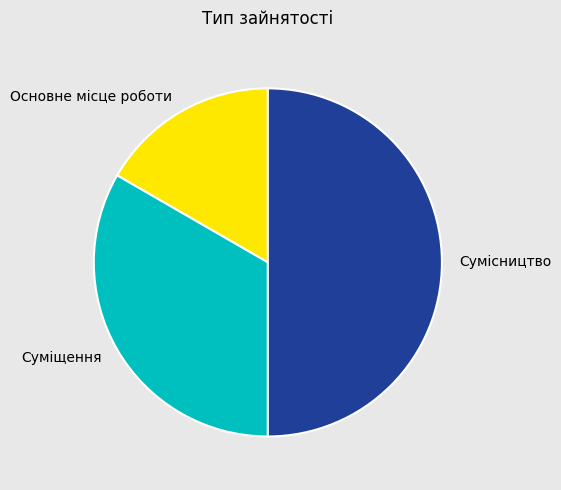

Count the number of slices in the pie.

3